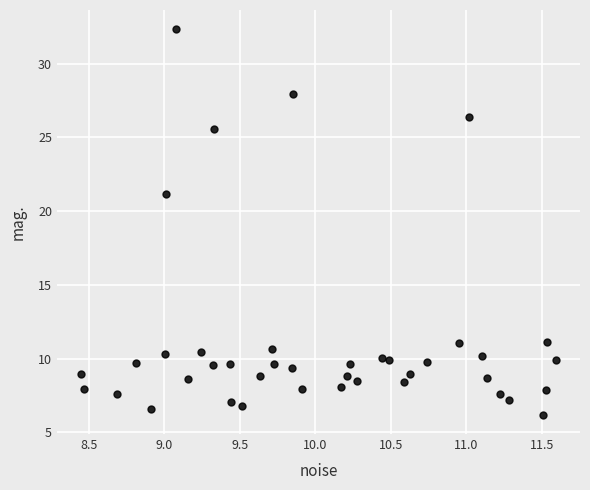

What Y value in the scatter plot is closest to 19?

21.2